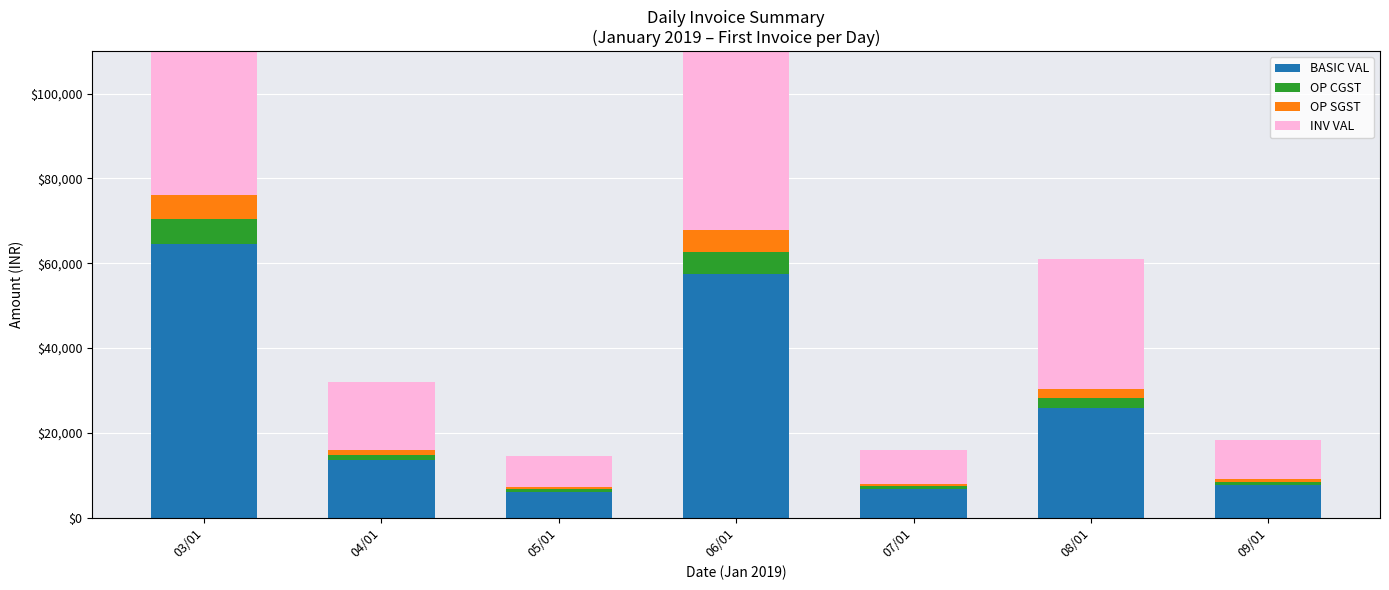

What is the sum of the INV VAL values at 09/01 and 05/01?

16397.3